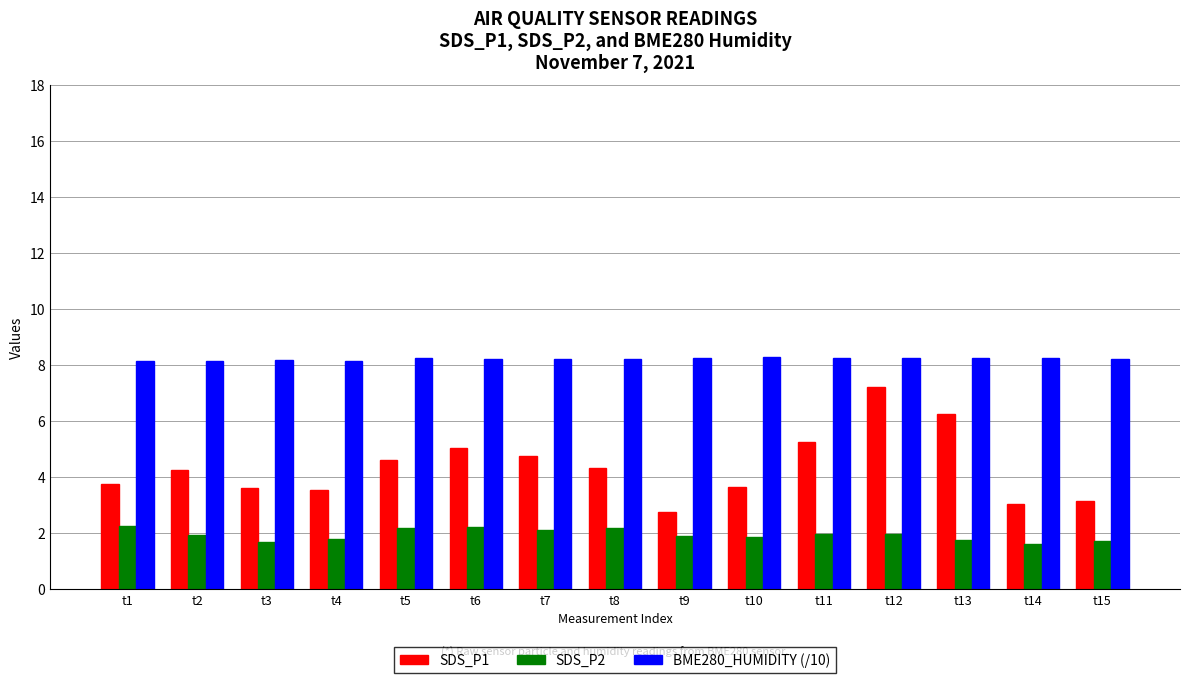

At which category is the sum across all series the highest?

t12